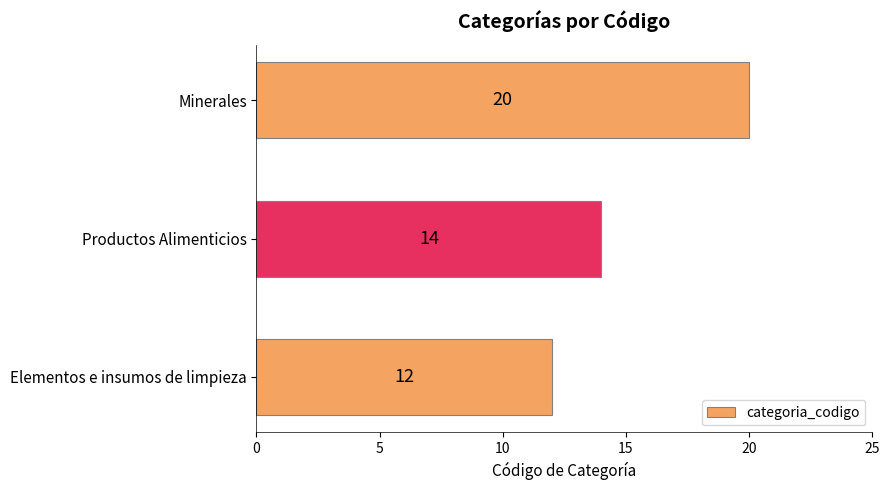

What is the ratio of the value at Minerales to the value at Productos Alimenticios?

1.4